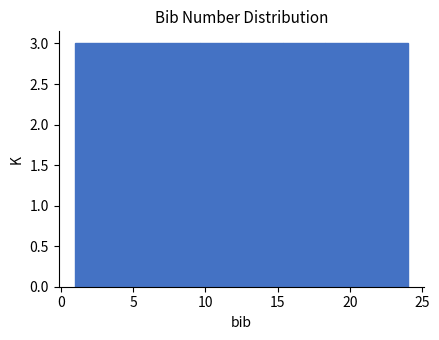

Reading left to right, list every bar in this chart as the range it spans on the x-axis followed by its height. Neither the bar edges nor the heights are printed on the chart, so give them approximately, as read against the axes.

1.0 to 4.0: 3
4.0 to 7.0: 3
7.0 to 9.5: 3
9.5 to 12.5: 3
12.5 to 15.5: 3
15.5 to 18.5: 3
18.5 to 21.0: 3
21.0 to 24.0: 3